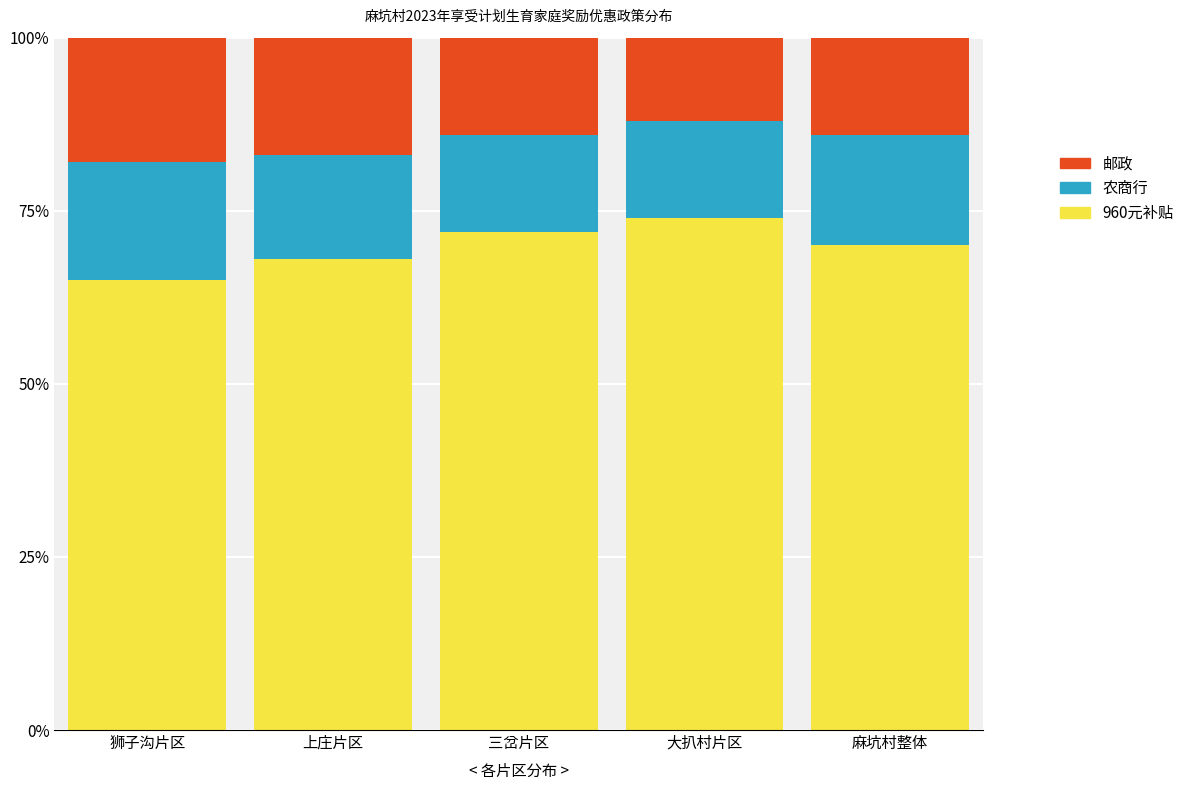

The value of 960元补贴 at 大扒村片区 is 74. True or false?

True